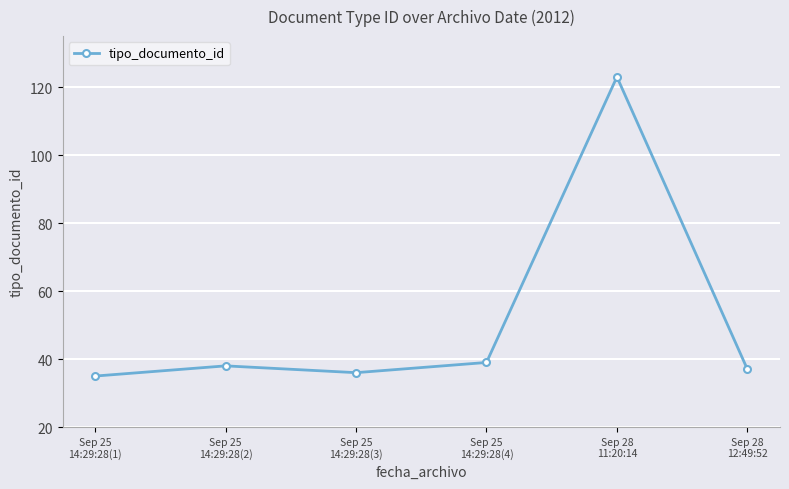

What is the difference between the maximum and second lowest values?

87